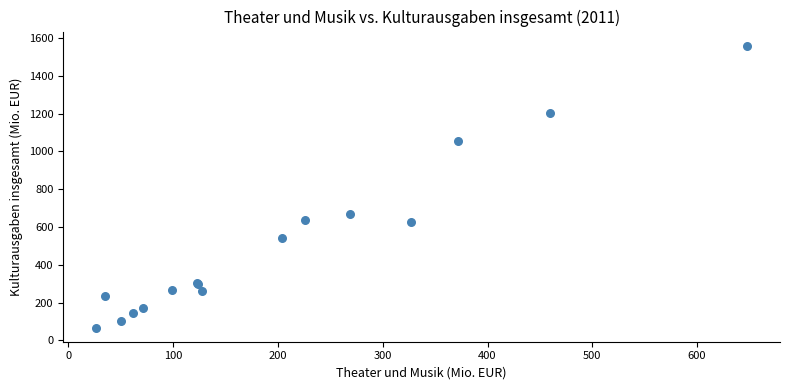

What Y value in the scatter plot is closest to 813?

666.9